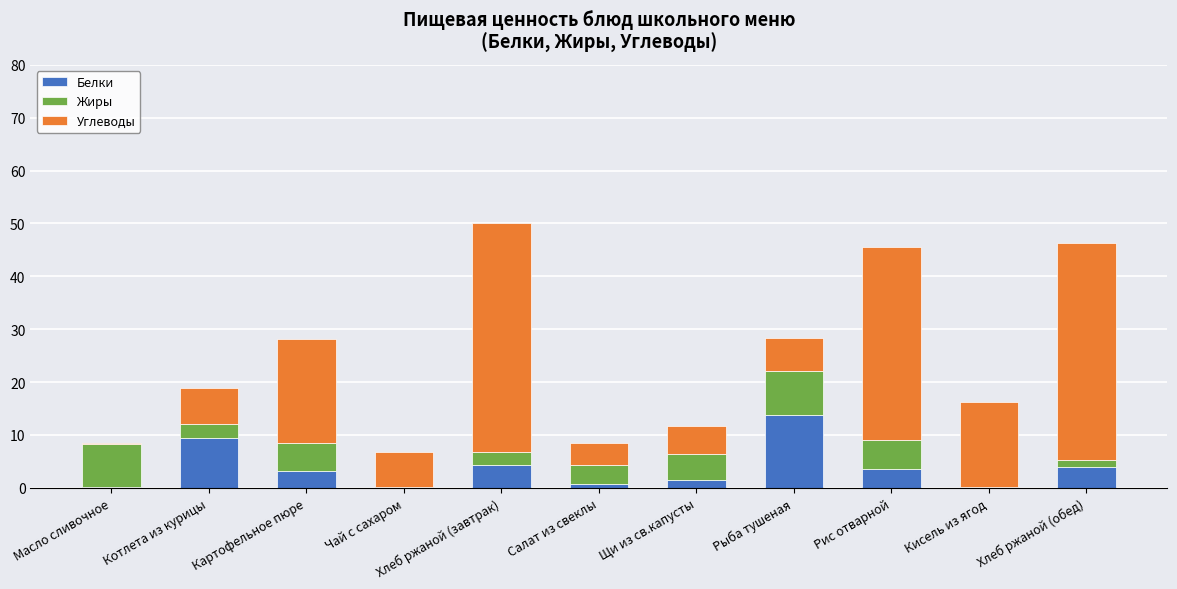

At which label does Белки first exceed 3?

Котлета из курицы